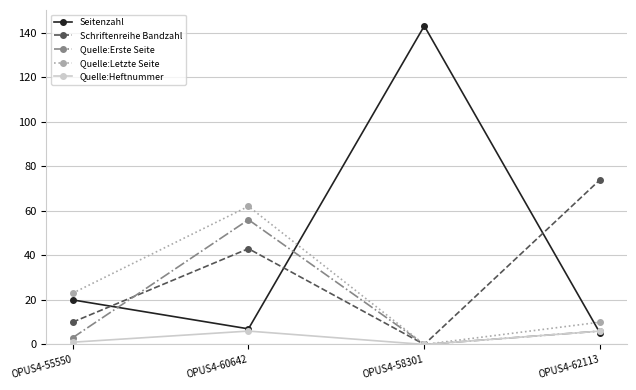

The value of Schriftenreihe Bandzahl at OPUS4-55550 is 10. True or false?

True